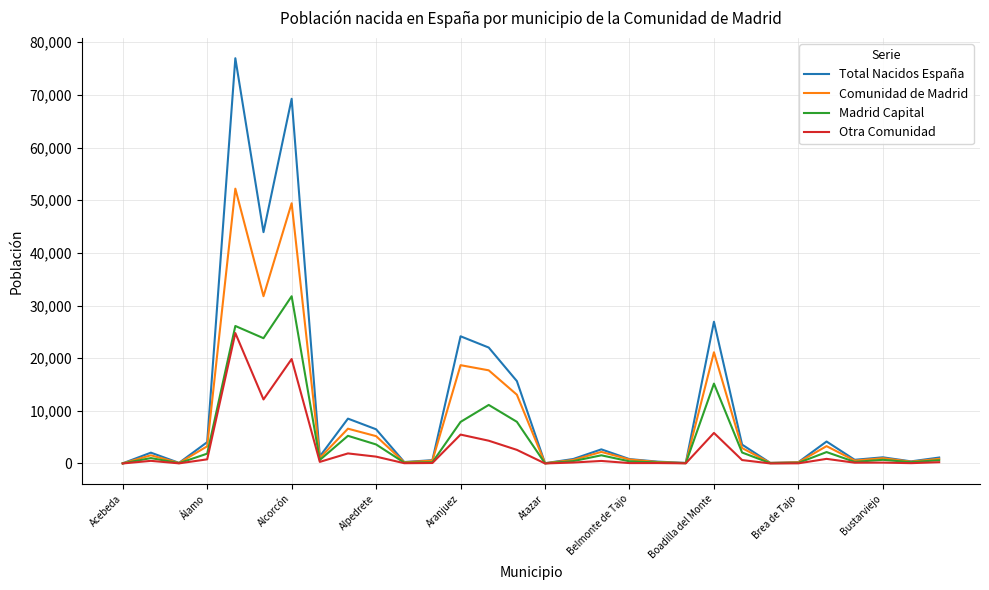

List the series in order of their peak value, highest first.

Total Nacidos España, Comunidad de Madrid, Madrid Capital, Otra Comunidad